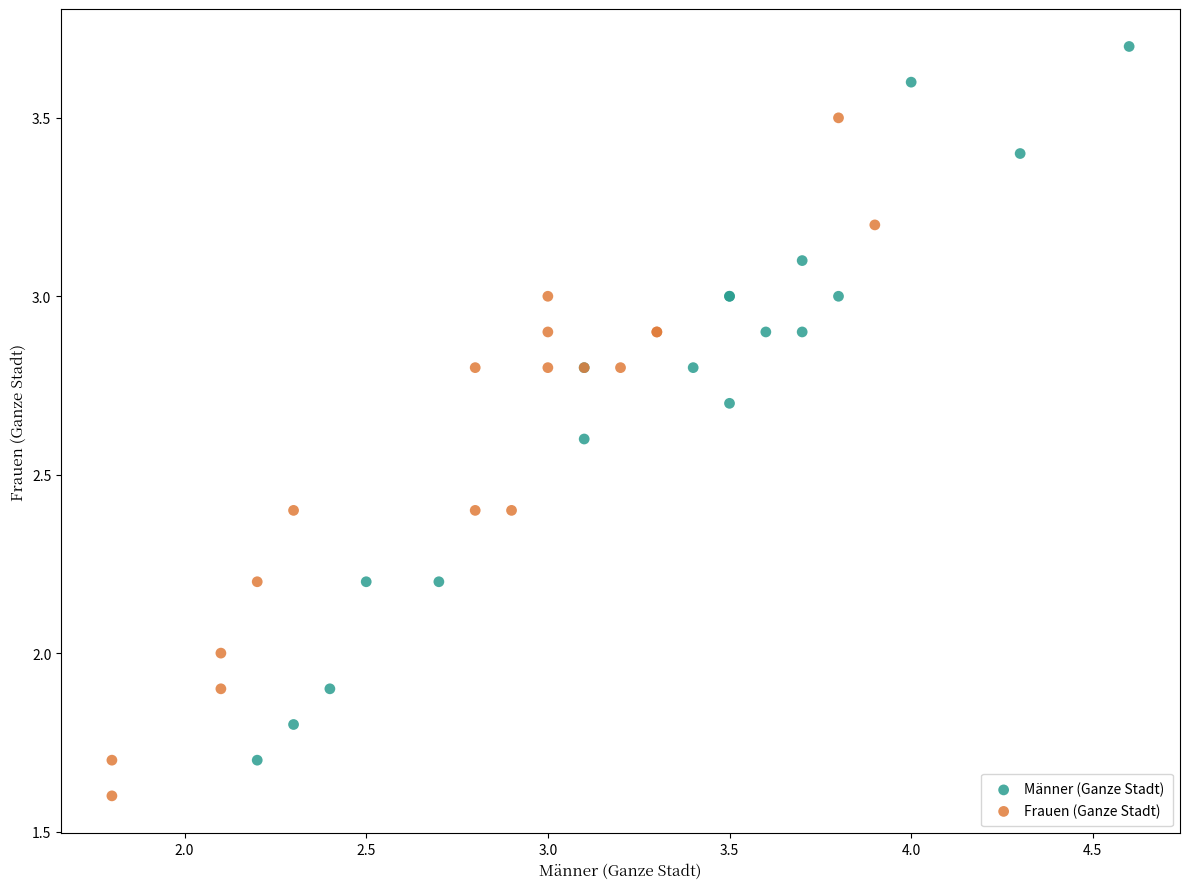

Which series contains the highest Y value?

Männer (Ganze Stadt)